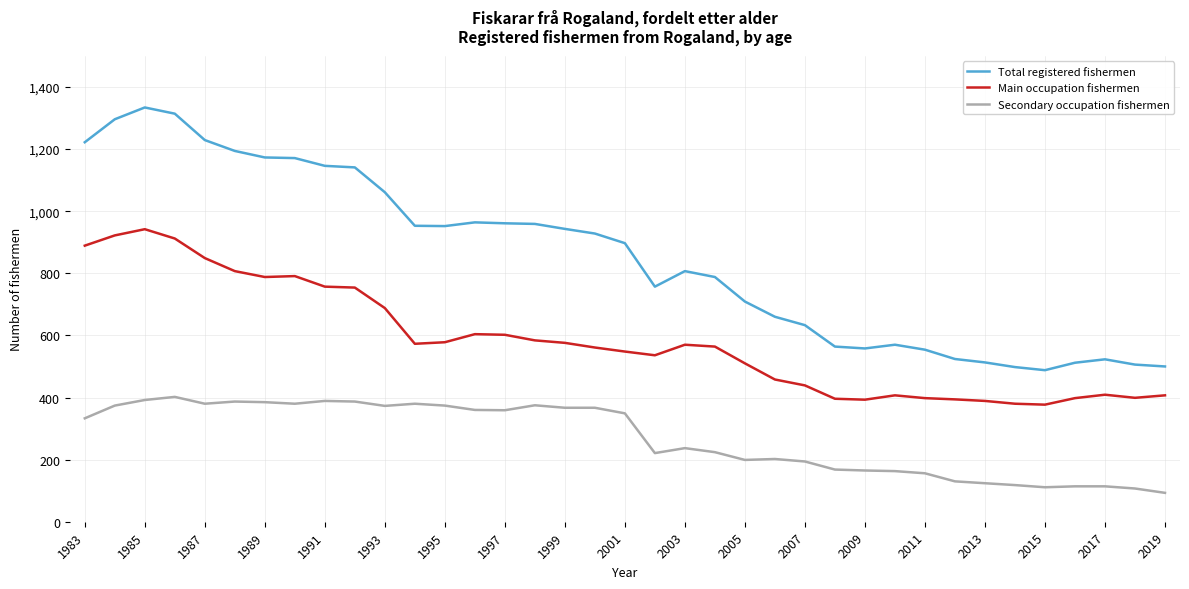

What is the highest value of the Total registered fishermen series?

1334